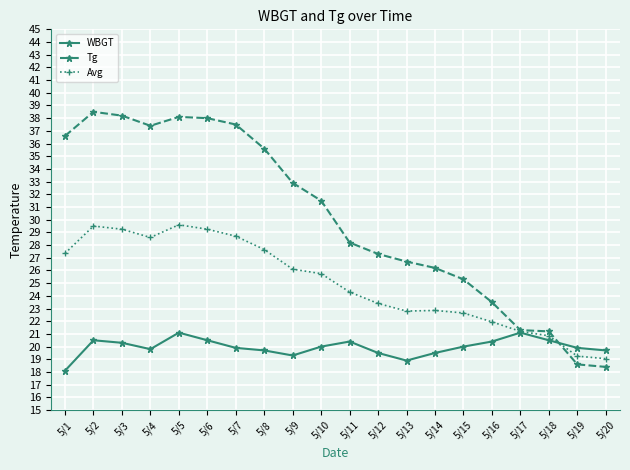

Is the value of WBGT at 5/5 greater than the value of Tg at 5/16?

No